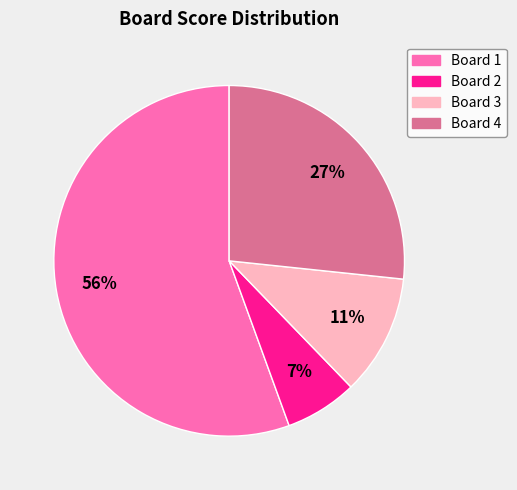

True or false: Board 2 accounts for 21% of the total.

False